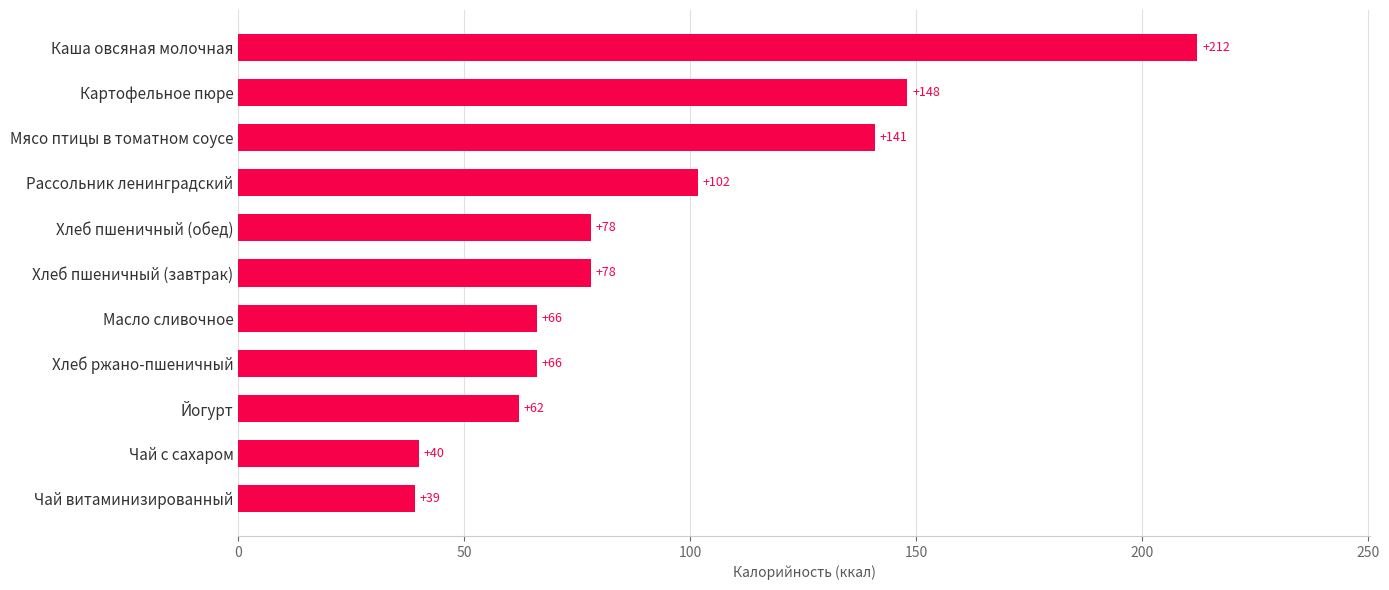

What is the difference between the second highest and second lowest values?

108.1